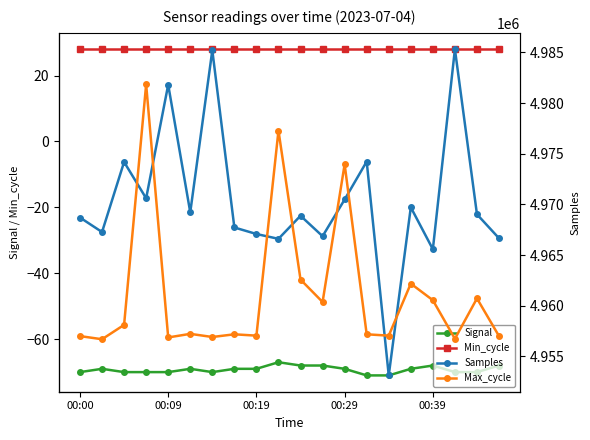

What value does the Signal series have at 19?

-68